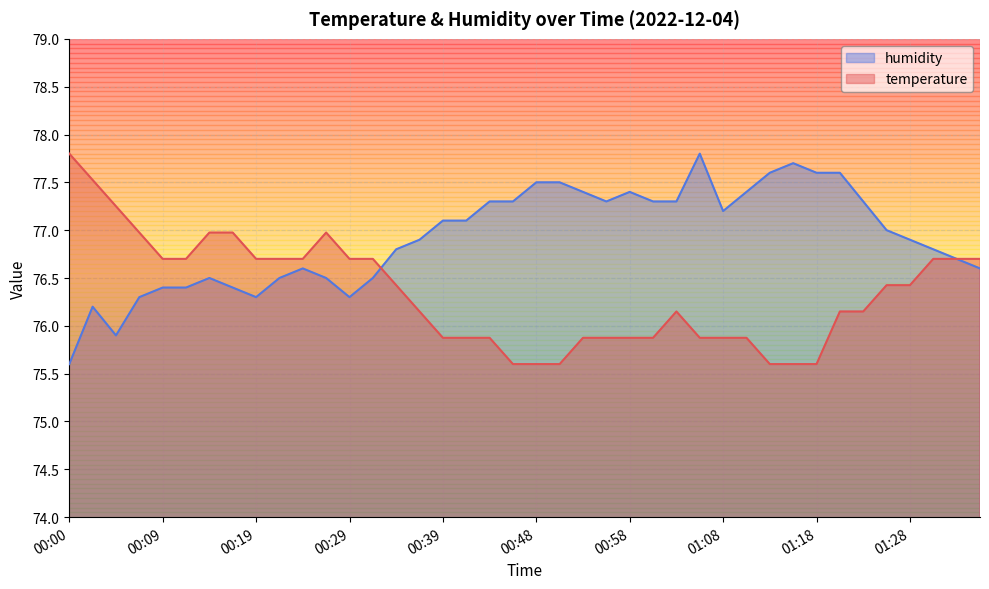

At which label is humidity closest to 76?

00:05